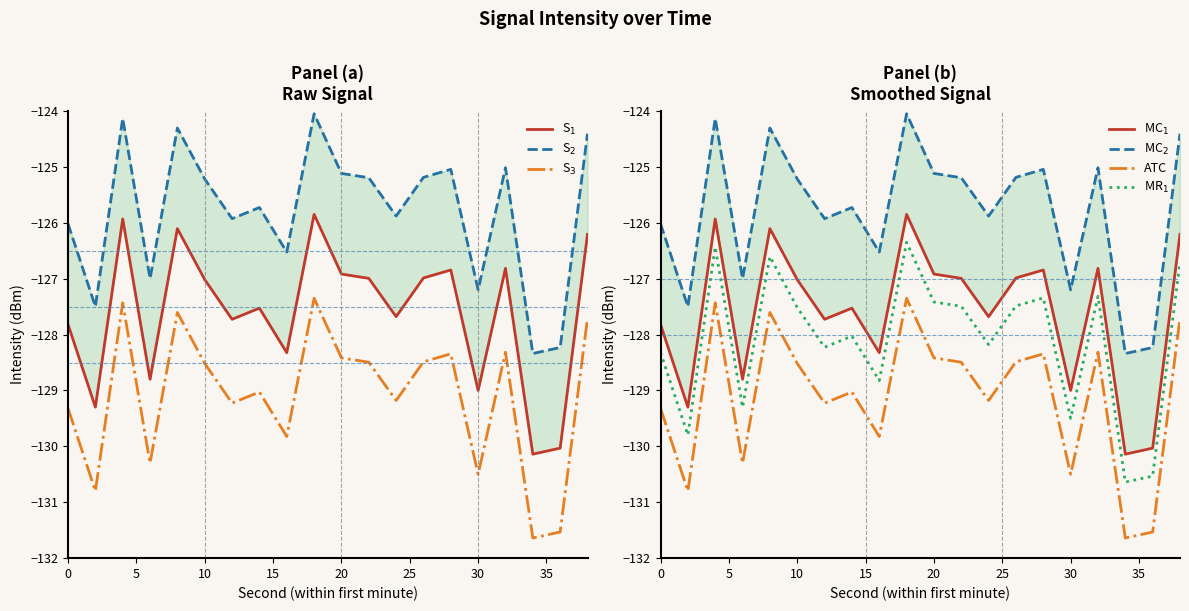

Reading left to right, what are all the values shown in this chart?

-127.8	-129.3	-125.9	-128.8	-126.1	-127.0	-127.7	-127.5	-128.3	-125.9	-126.9	-127.0	-127.7	-127.0	-126.8	-129.0	-126.8	-130.1	-130.0	-126.2